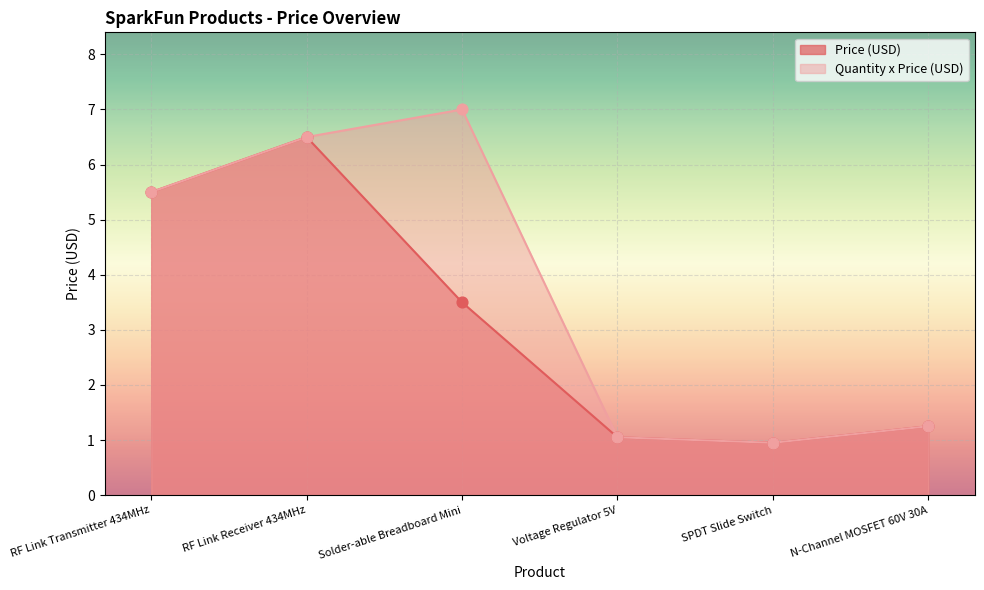

Which series has the widest spread of Y values?

Quantity x Price